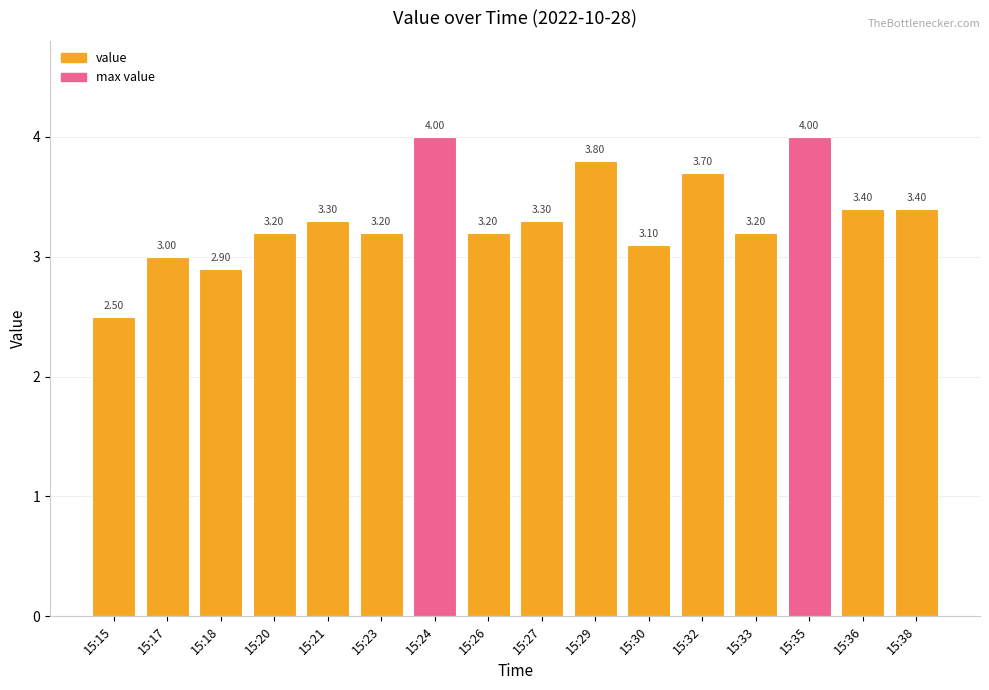

Approximately how many times larger is the value at 15:32 compared to 15:35?

0.9